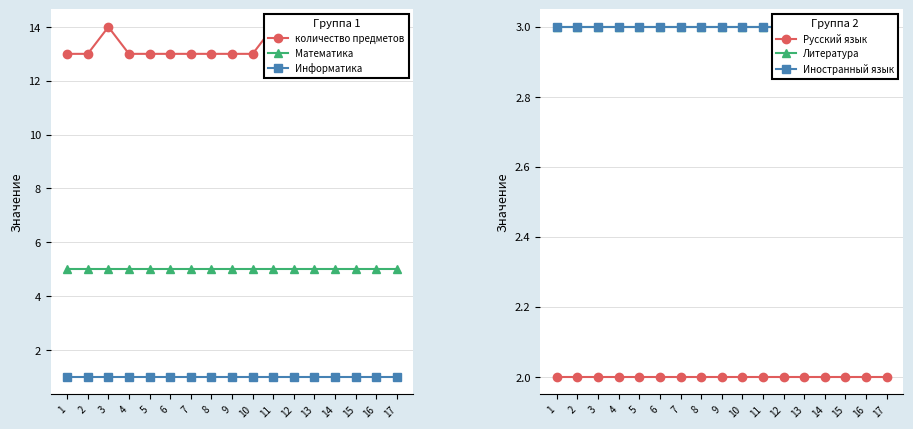

What is the sum of the Иностранный язык values at 9 and 17?

6